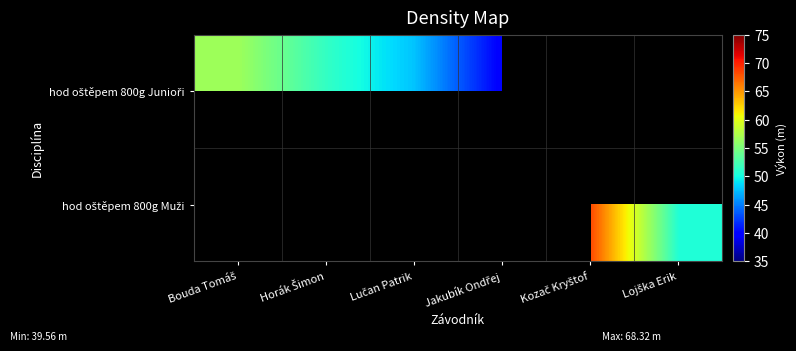

Rank the series by their average value, from lowest to highest.

hod oštěpem 800g Junioři, hod oštěpem 800g Muži